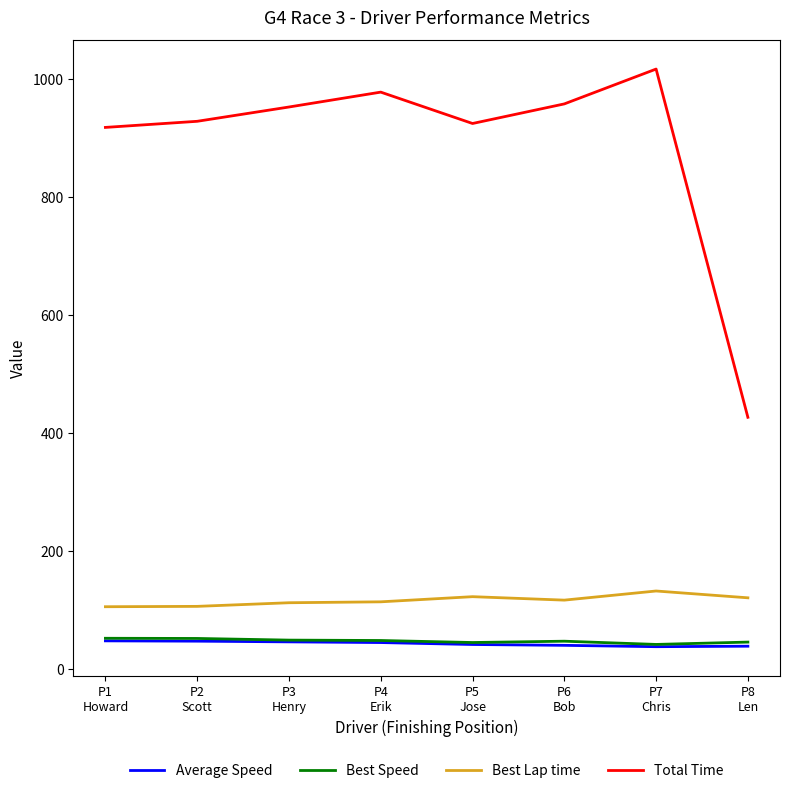

Which series has the largest total across all categories?

Total Time